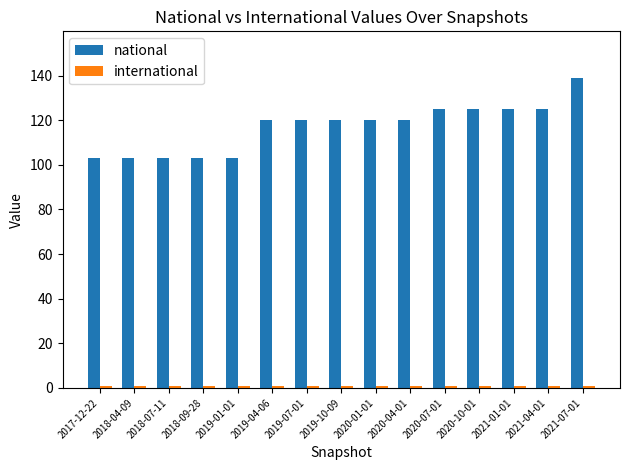

What is the difference between the national values at 2020-04-01 and 2018-09-28?

17